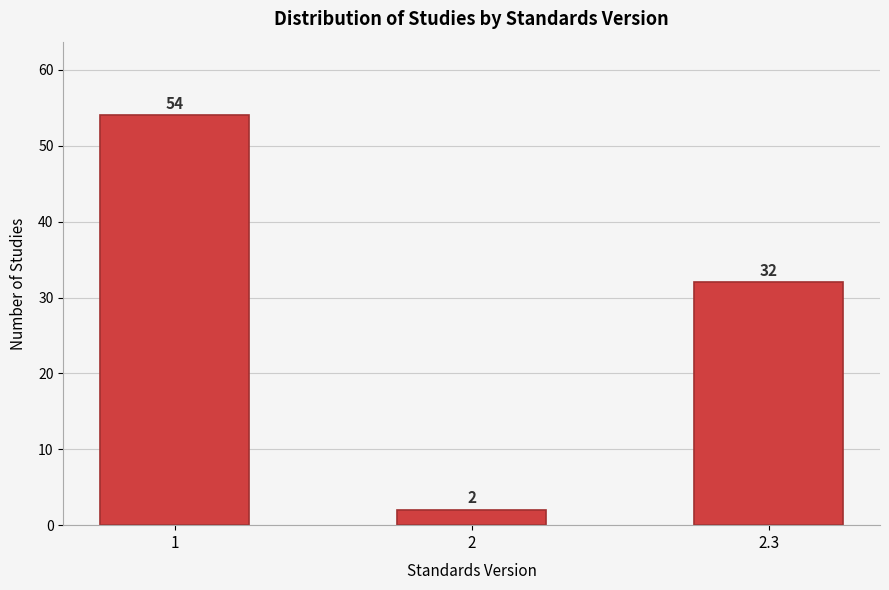

Reading right to left, extract all data points from this chart.

32	2	54